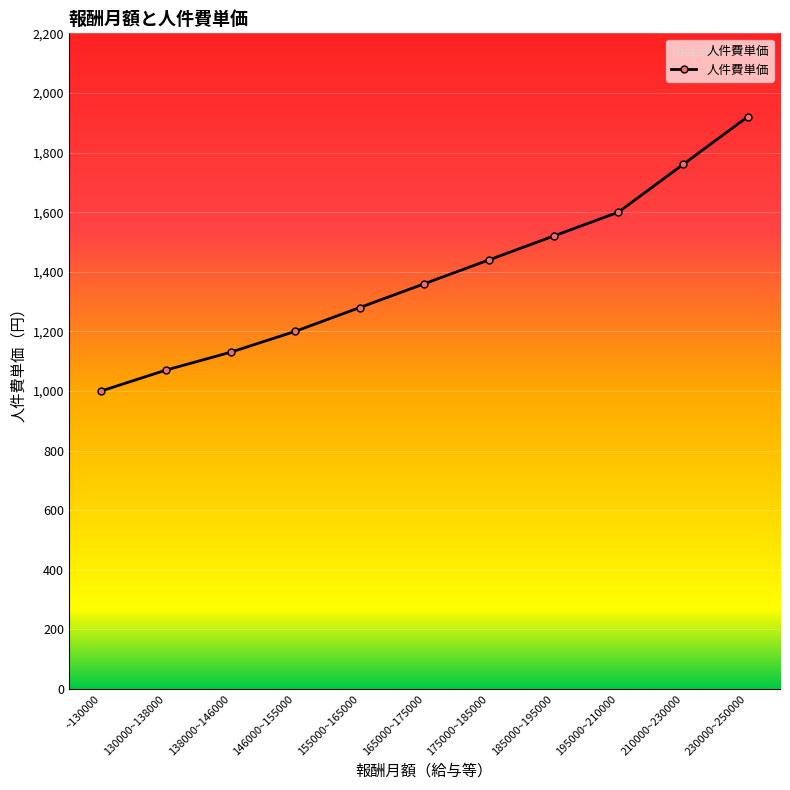

List the labels in order of value, smallest first.

~130000, 130000~138000, 138000~146000, 146000~155000, 155000~165000, 165000~175000, 175000~185000, 185000~195000, 195000~210000, 210000~230000, 230000~250000